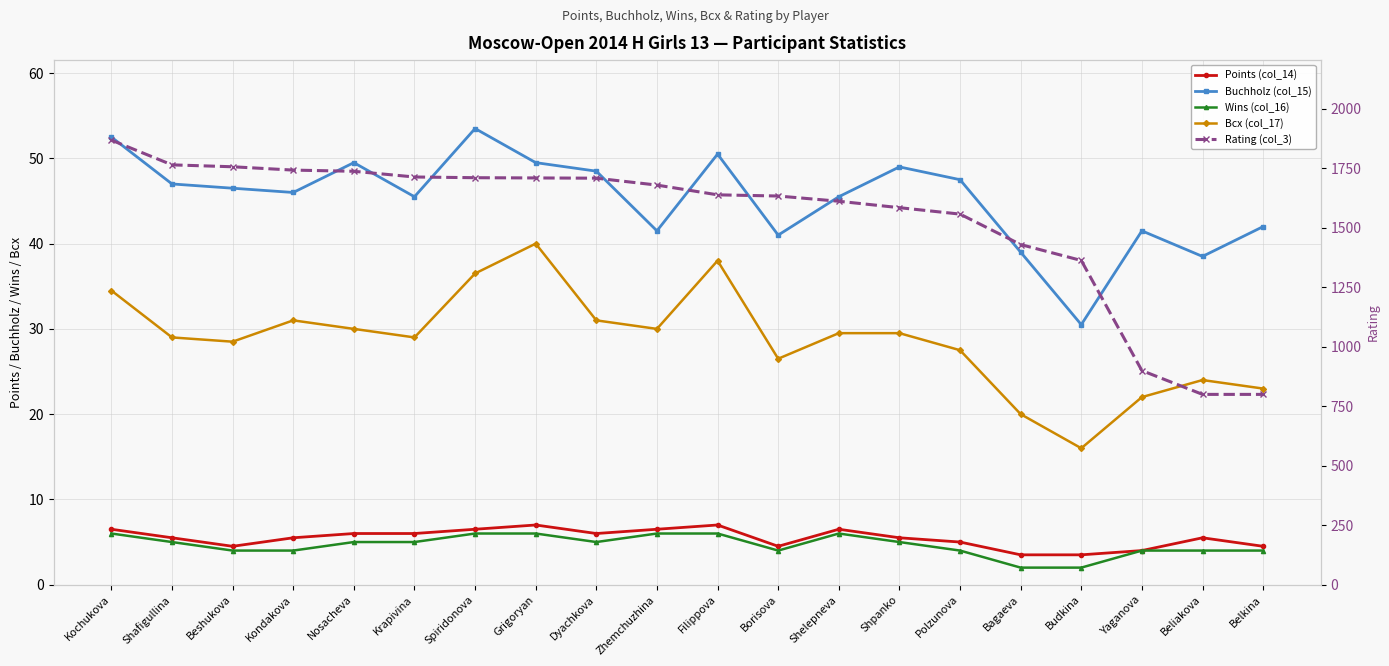

What is the value of the Rating (col_3) point at the 18th from the left?

900.0